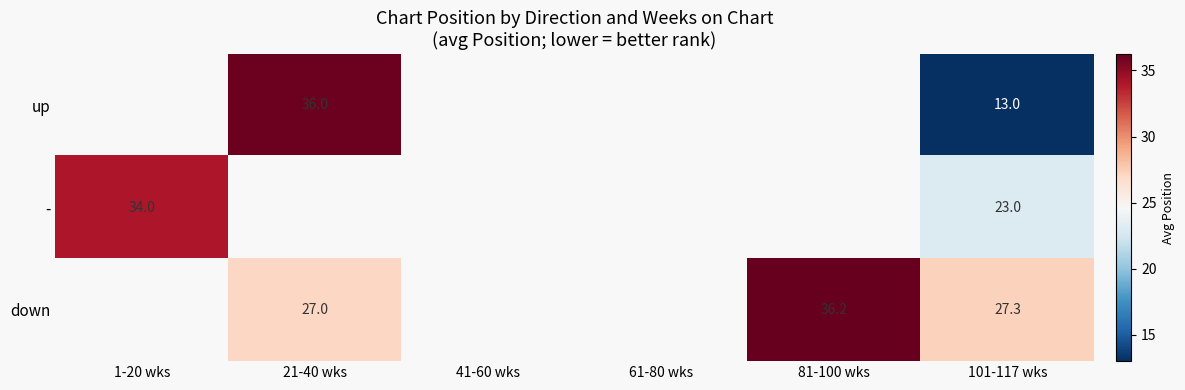

How many categories are shown in the chart?

6